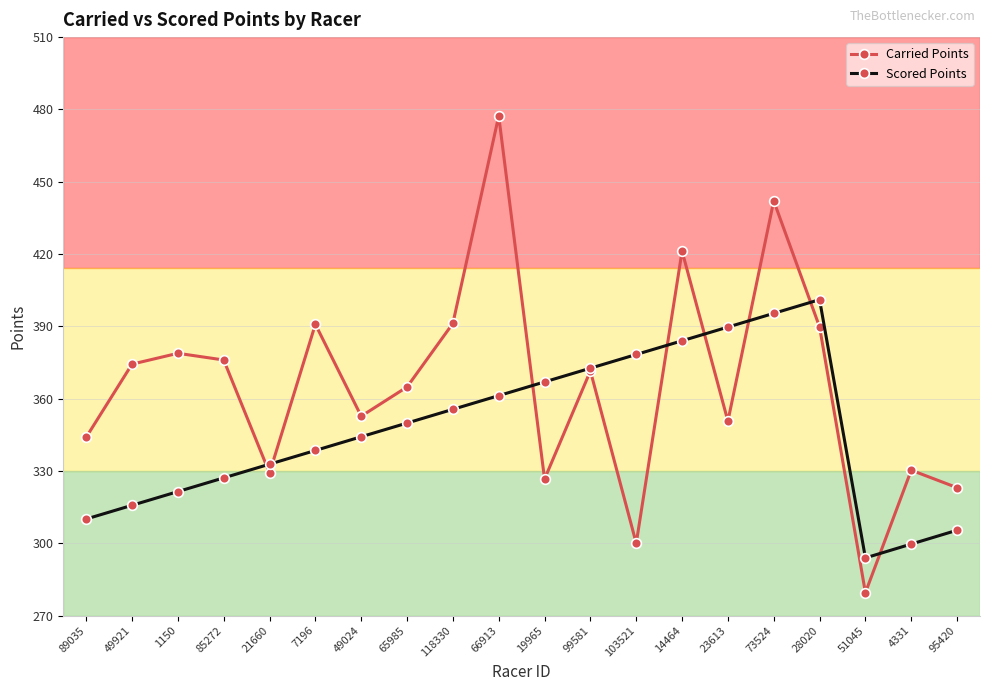

Which category has the lowest value across all series?

51045